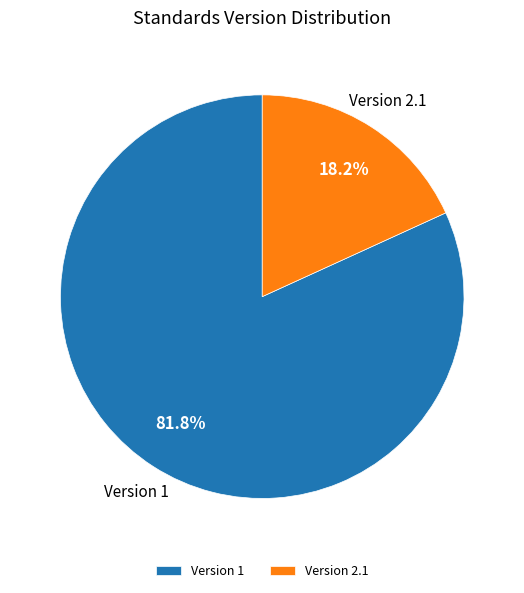

What is the ratio of the value at Version 1 to the value at Version 2.1?

4.5